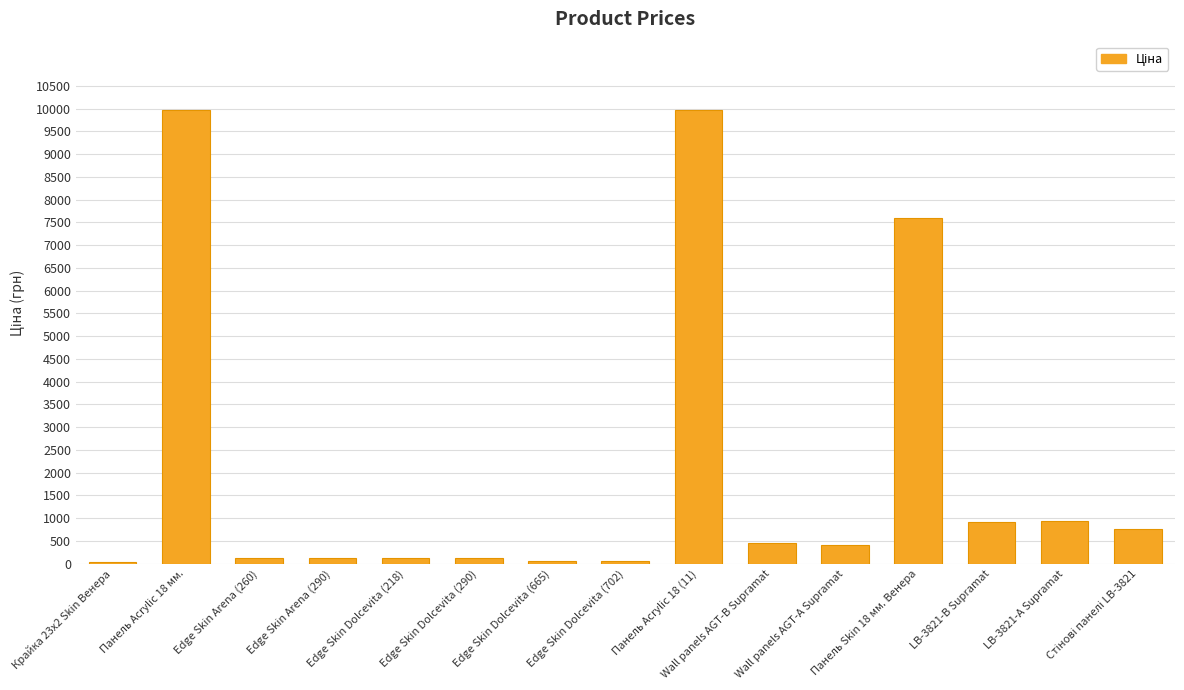

Are the bars horizontal?

No